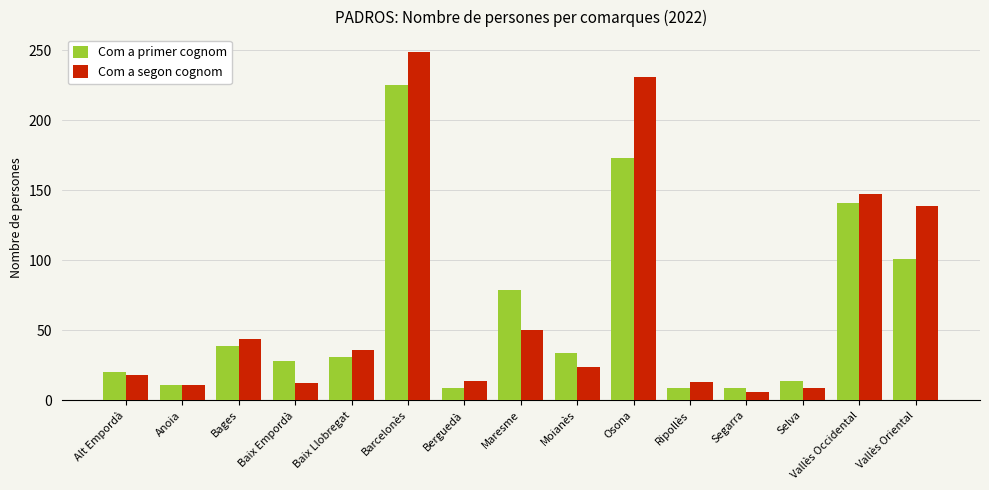

Is the value of Com a segon cognom at Alt Empordà greater than the value of Com a primer cognom at Vallès Occidental?

No